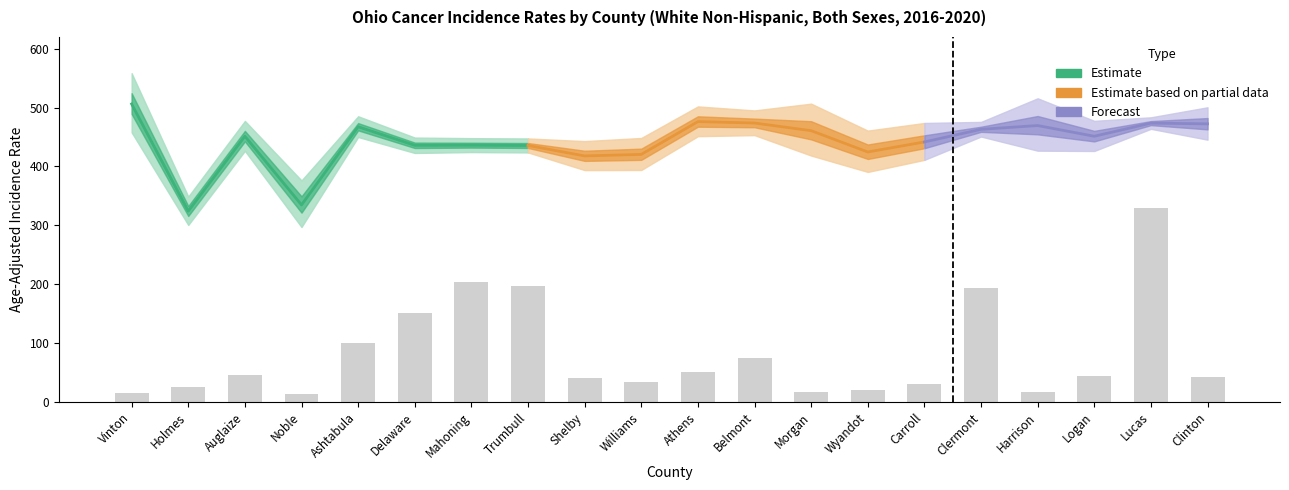

How many values in the Upper 95% CI series are below 477?

10